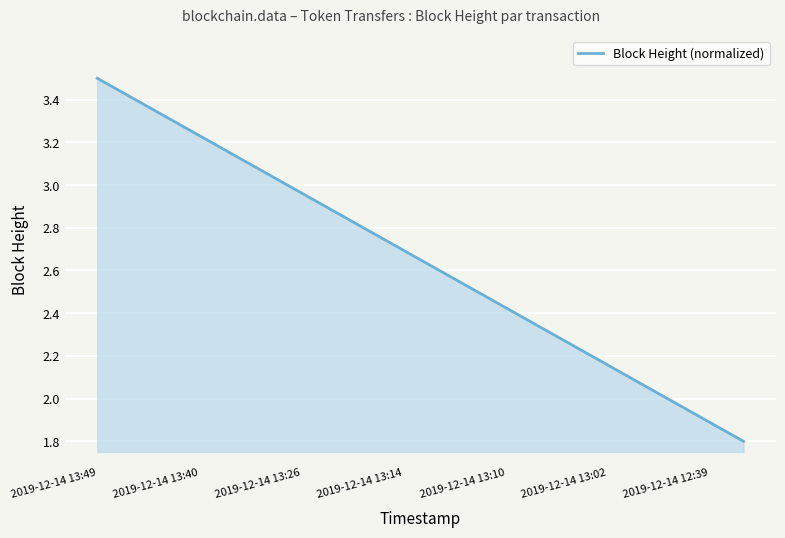

What is the minimum value shown in the chart?

1.8